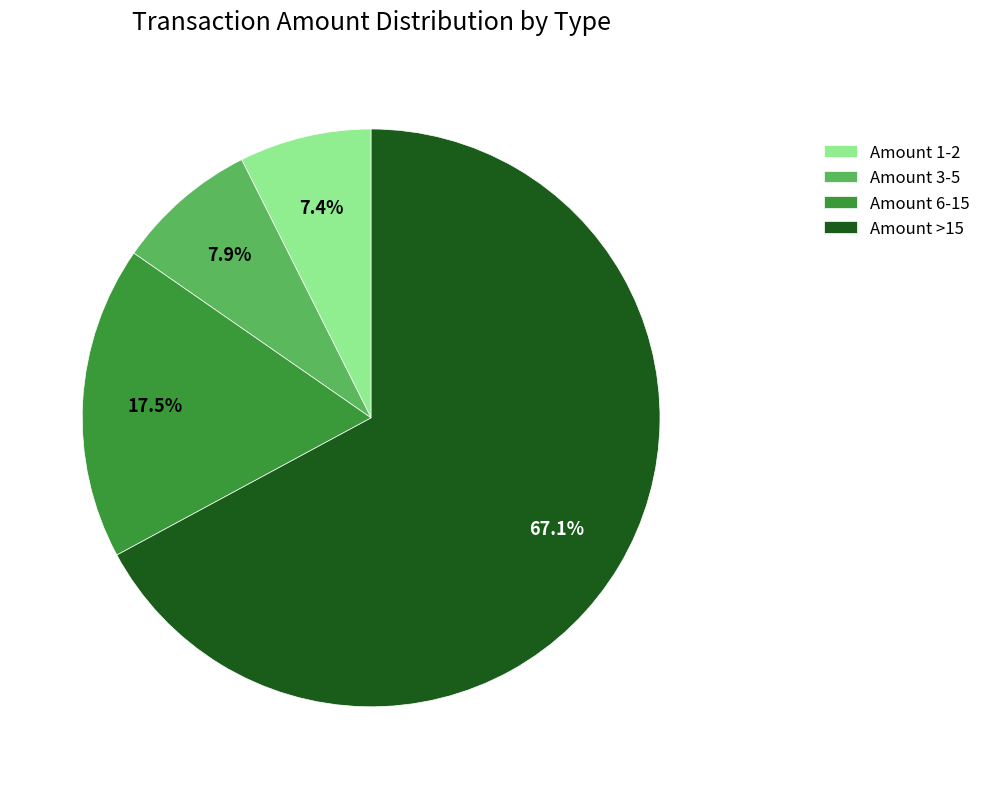

Which has a higher value, Amount >15 or Amount 3-5?

Amount >15